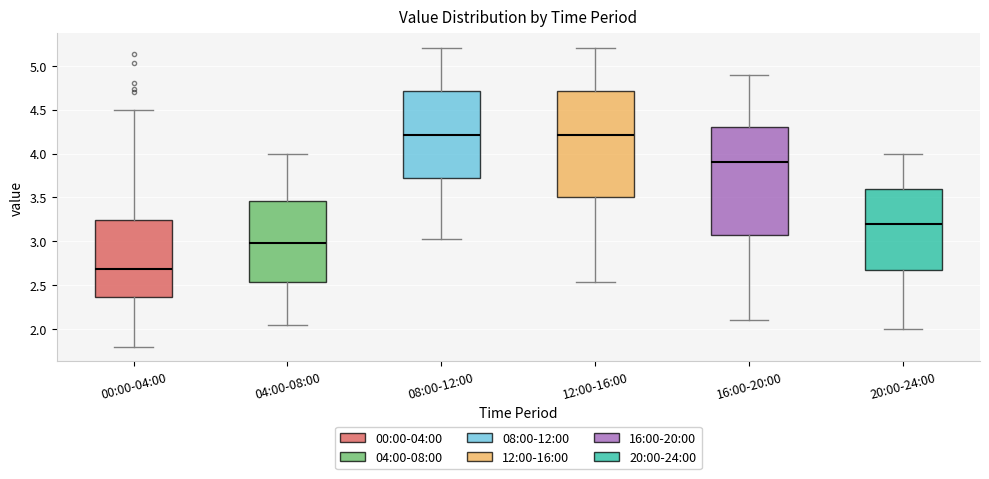

Reading left to right, transcribe this box plot: for each box, give where its median line is, the range the box spans, and where its two whiskers end, as read against the y-axis. The values are not printed on the chart, so give them approximately, as read against the axis.

00:00-04:00: median 2.70, box 2.35 to 3.25, whiskers 1.80 to 4.50
04:00-08:00: median 3.00, box 2.55 to 3.45, whiskers 2.05 to 4.00
08:00-12:00: median 4.20, box 3.70 to 4.70, whiskers 3.05 to 5.20
12:00-16:00: median 4.20, box 3.50 to 4.70, whiskers 2.55 to 5.20
16:00-20:00: median 3.90, box 3.10 to 4.30, whiskers 2.10 to 4.90
20:00-24:00: median 3.20, box 2.70 to 3.60, whiskers 2.00 to 4.00